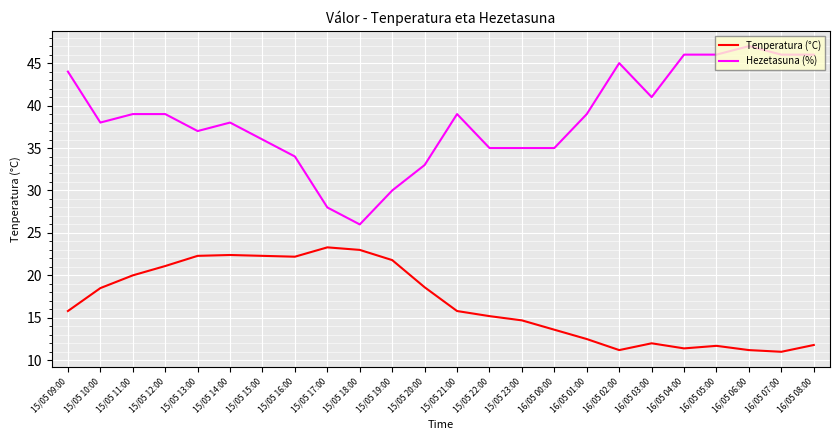

Which series has the widest spread of values?

Hezetasuna (%)